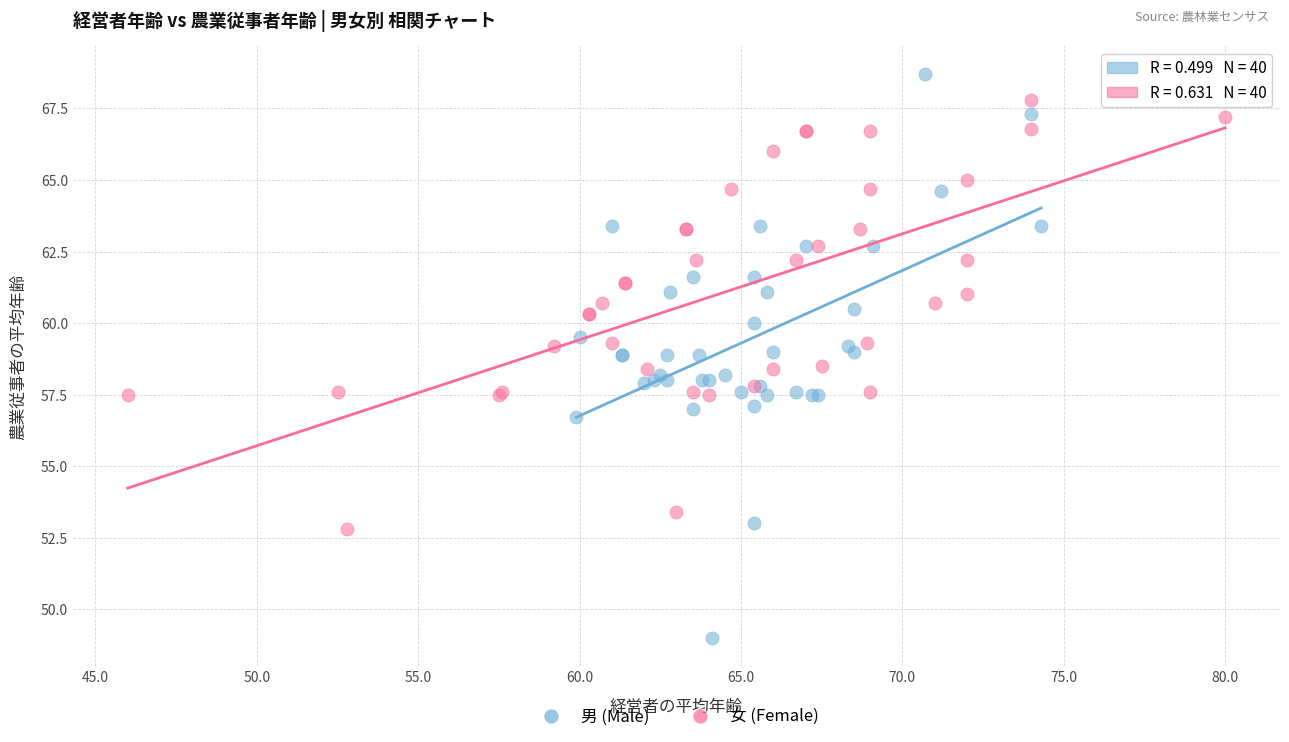

Which series has the largest Y range (max minus min)?

男 (Male)